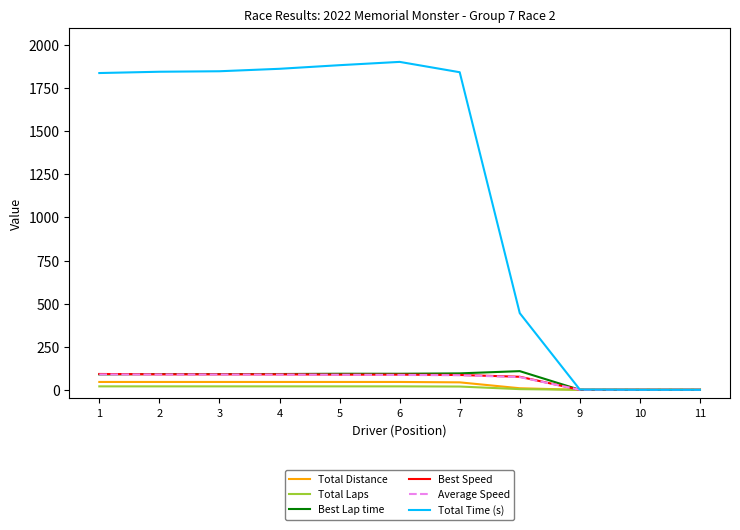

What is the greatest value displayed?

1902.6